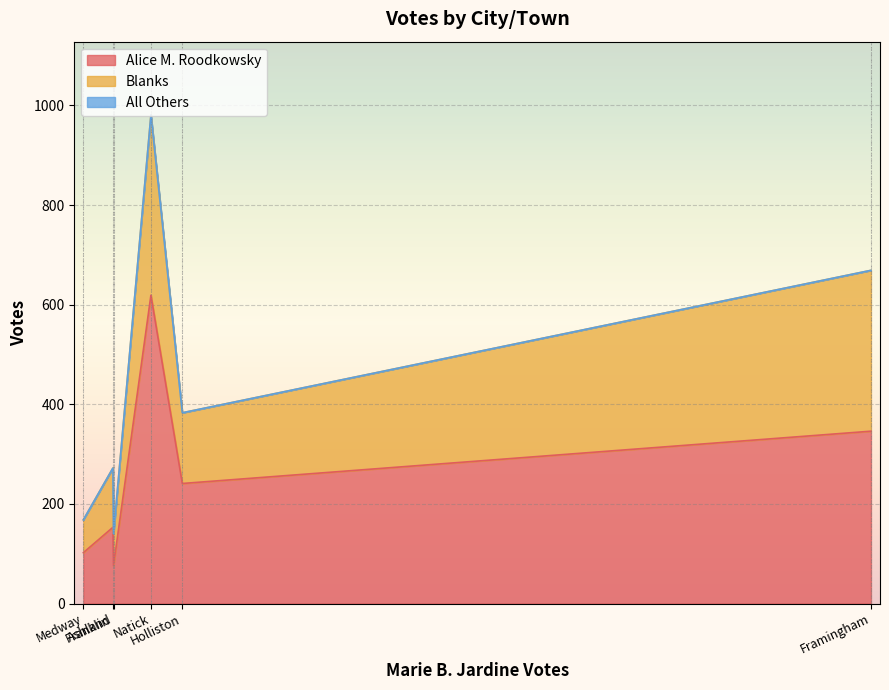

Rank the categories by Blanks value from highest to lowest.

Natick, Framingham, Holliston, Franklin, Medway, Ashland